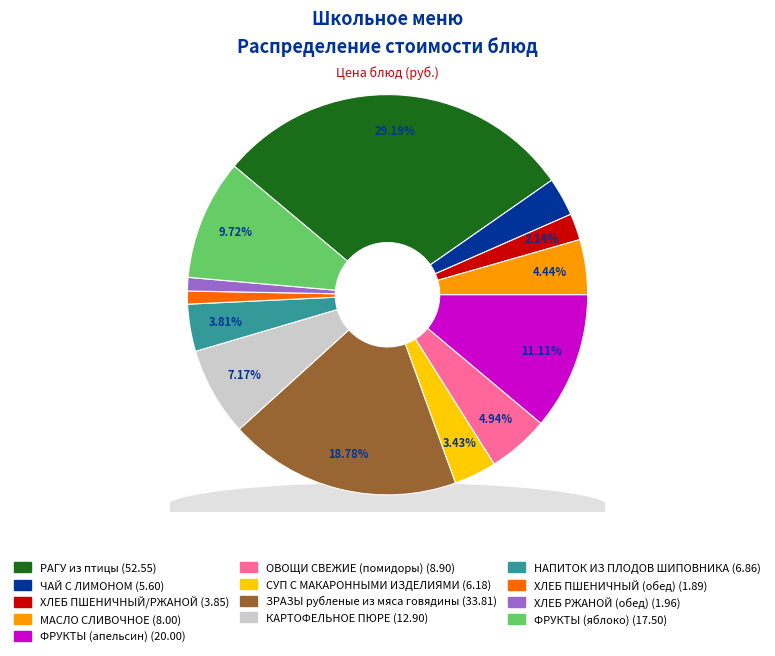

What is the change in value from ХЛЕБ ПШЕНИЧНЫЙ (обед) to ХЛЕБ РЖАНОЙ (обед)?

+0.1